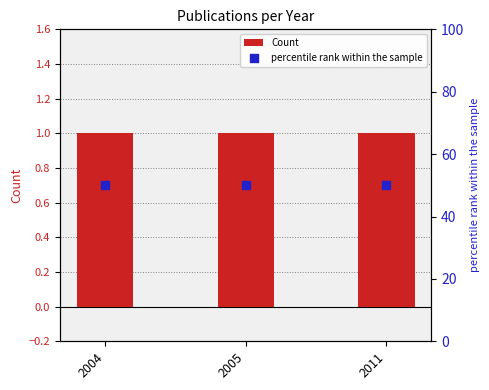

At which category is the sum across all series the highest?

2004